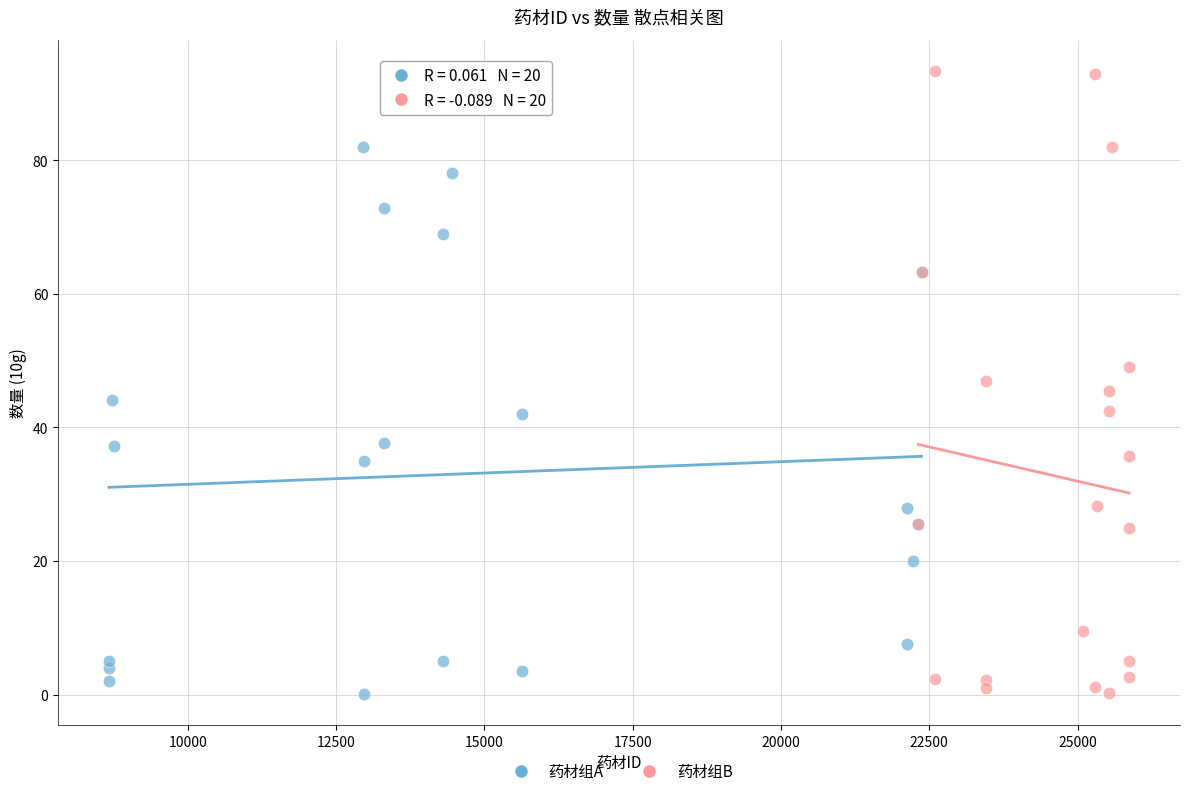

Which series has the largest Y range (max minus min)?

药材组B